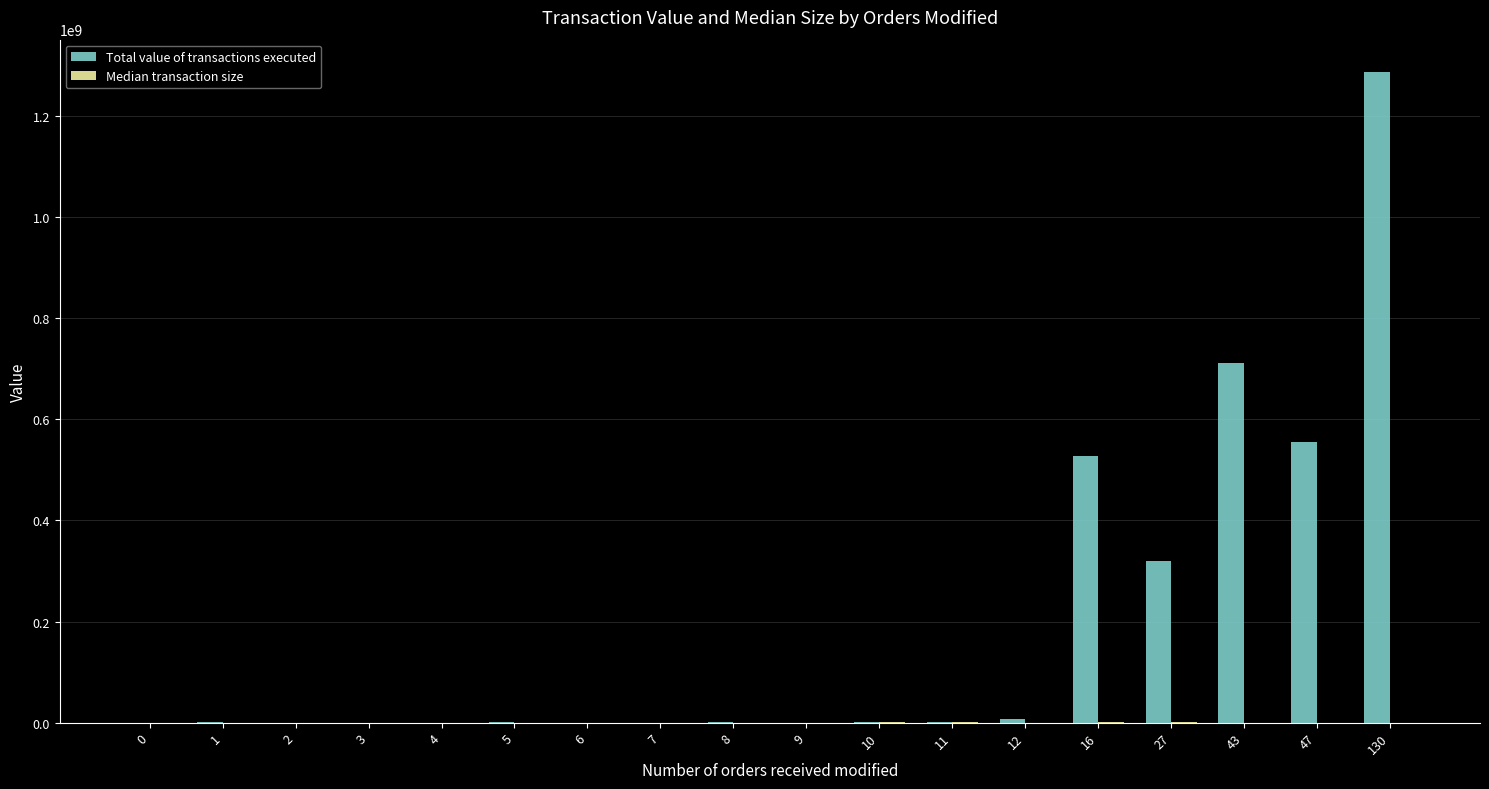

Which series has the largest total across all categories?

Total value of transactions executed